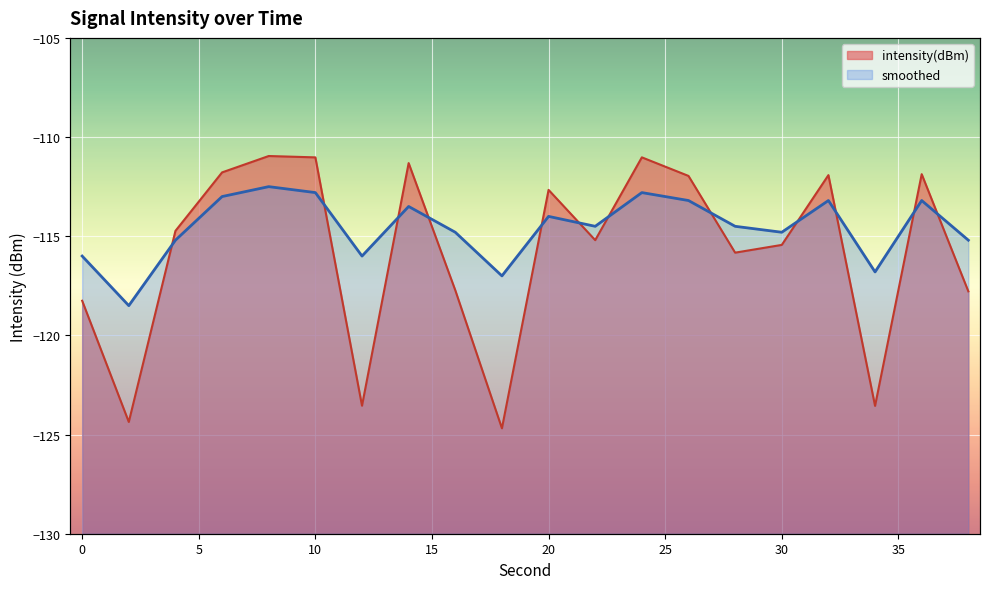

After their last crossing, which series has the higher values: intensity(dBm) or smoothed?

smoothed